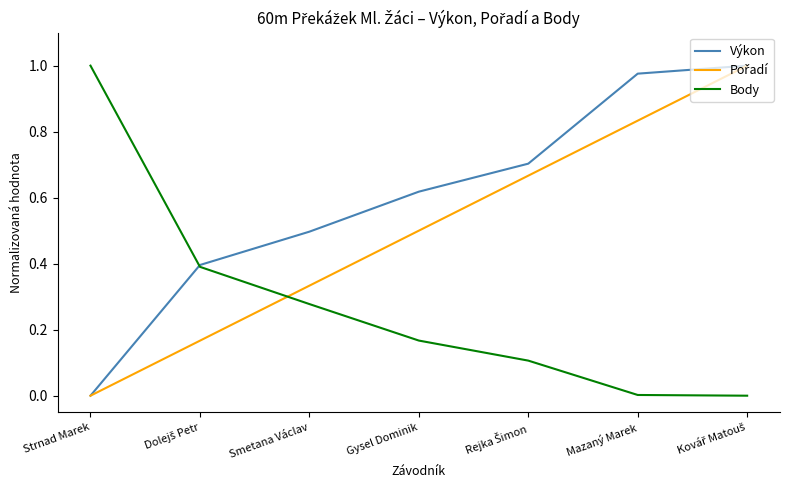

At which label does Body reach its peak?

Strnad Marek